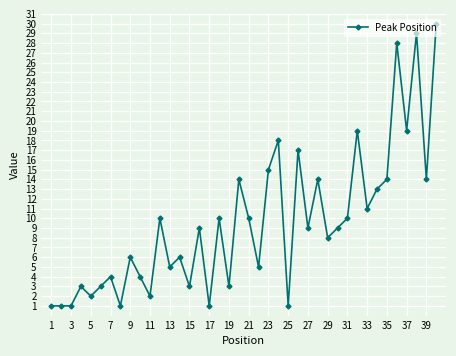

Reading left to right, what are all the values shown in this chart?

1	1	1	3	2	3	4	1	6	4	2	10	5	6	3	9	1	10	3	14	10	5	15	18	1	17	9	14	8	9	10	19	11	13	14	28	19	29	14	30